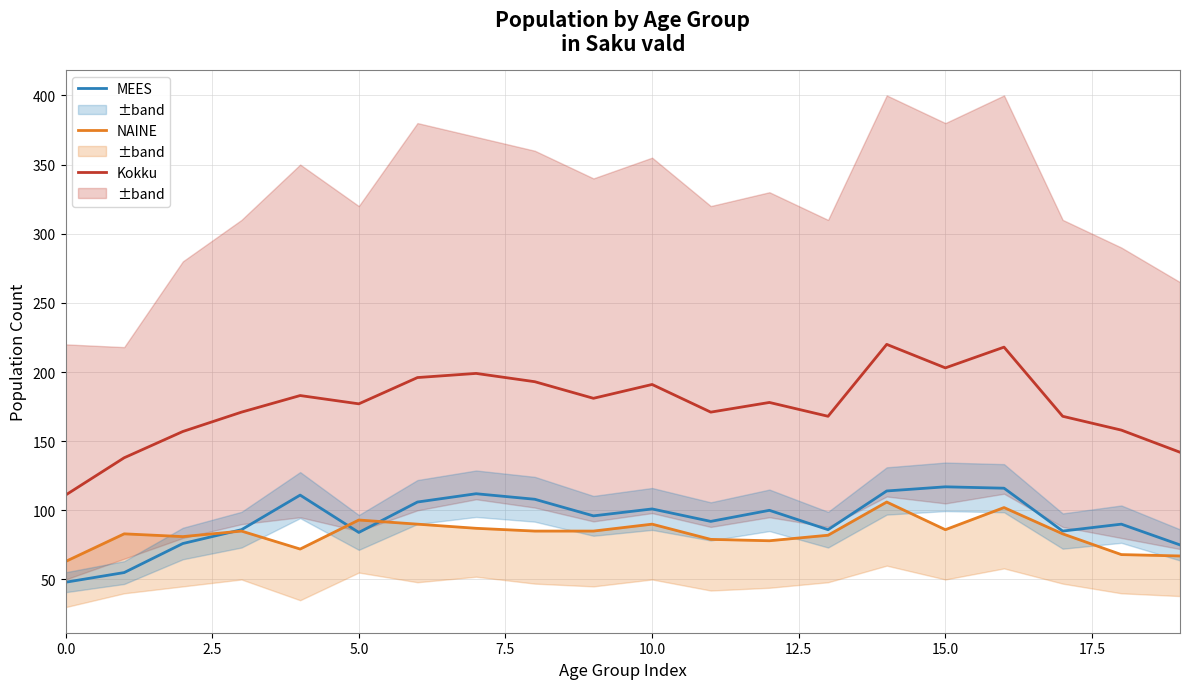

What is the maximum value for NAINE?

106